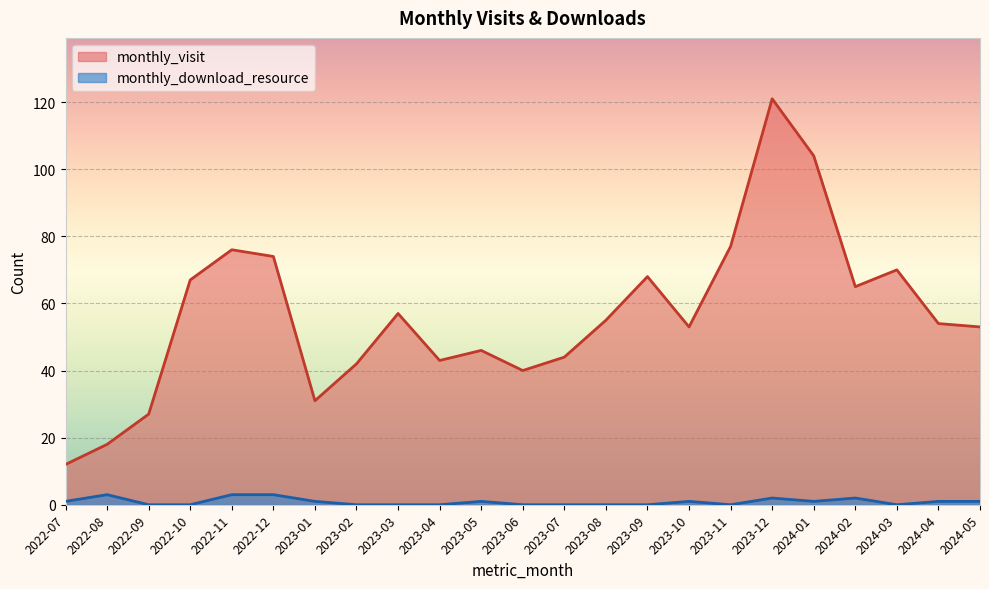

What is the value of the monthly_visit point at the 14th from the left?

55